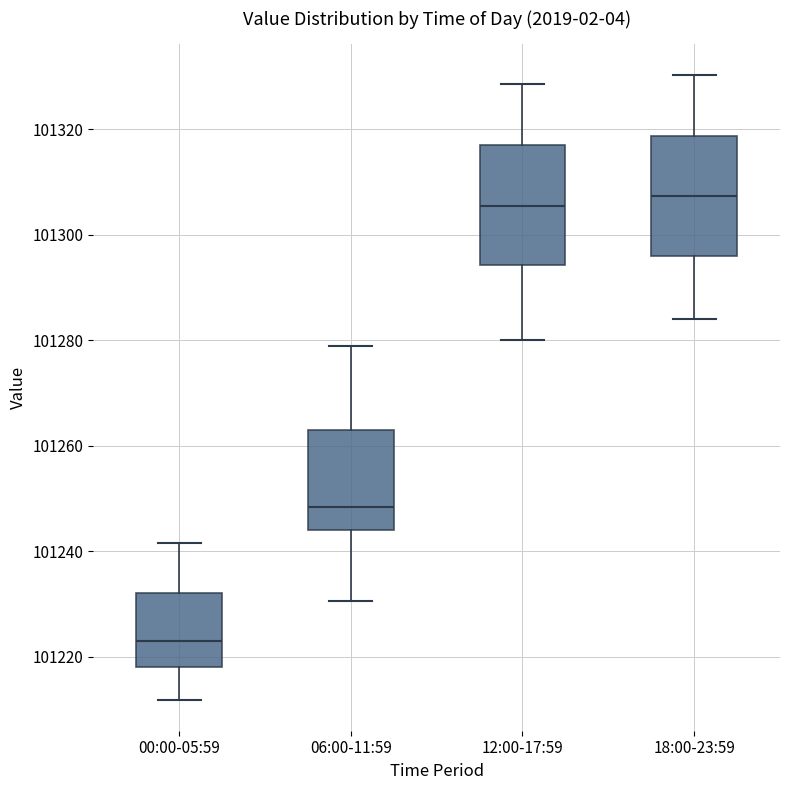

Where does the median line of the box for 06:00-11:59 sit on the y-axis? The values are not printed on the chart, so give them approximately, as read against the axis.

101248